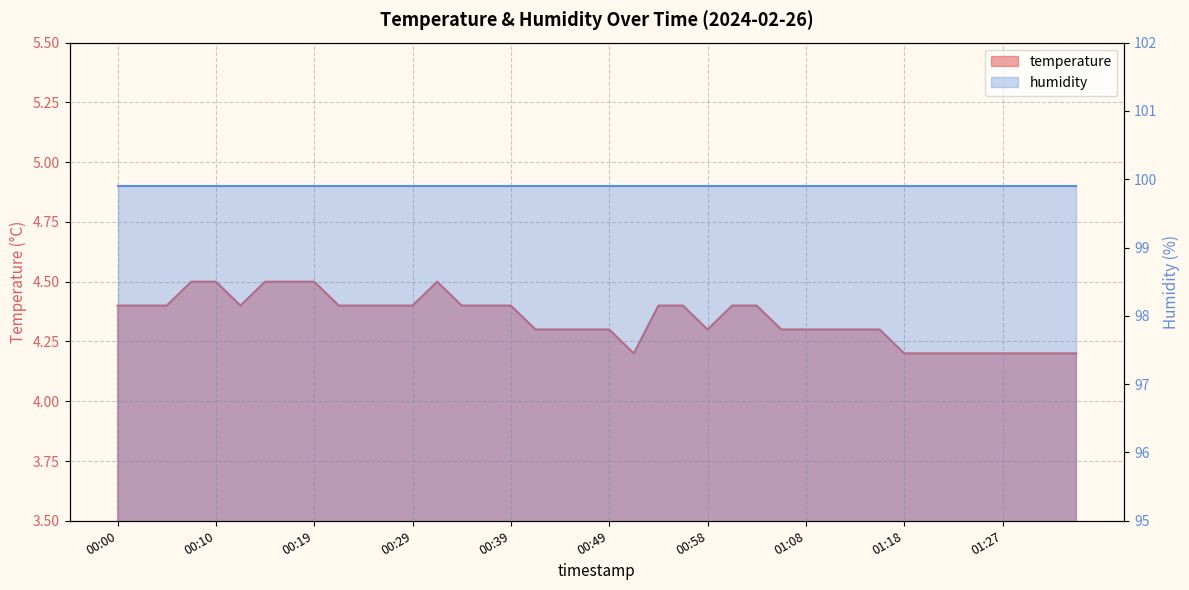

Reading left to right, extract all data points from this chart.

4.4	4.4	4.4	4.5	4.5	4.4	4.5	4.5	4.5	4.4	4.4	4.4	4.4	4.5	4.4	4.4	4.4	4.3	4.3	4.3	4.3	4.2	4.4	4.4	4.3	4.4	4.4	4.3	4.3	4.3	4.3	4.3	4.2	4.2	4.2	4.2	4.2	4.2	4.2	4.2